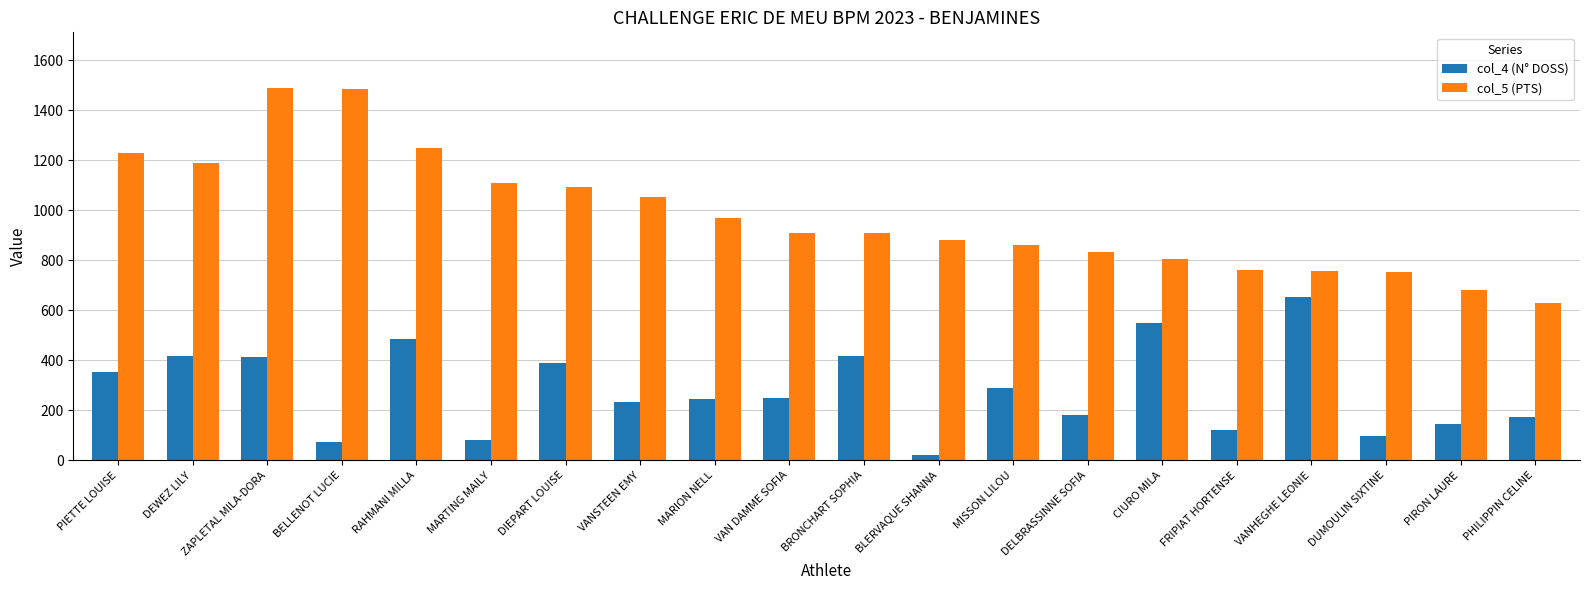

What is the average value of the col_5 (PTS) series?

982